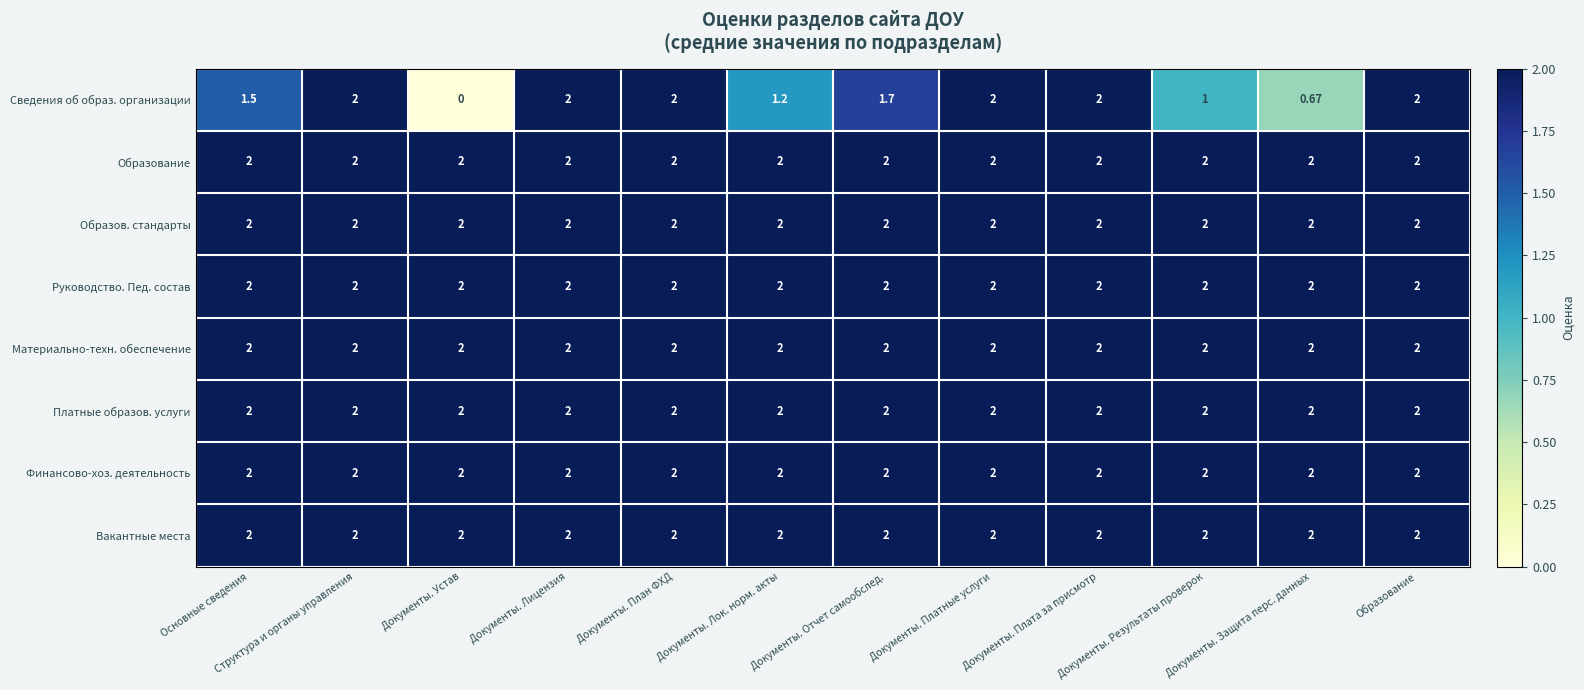

Which series has the widest spread of values?

Сведения об образ. организации